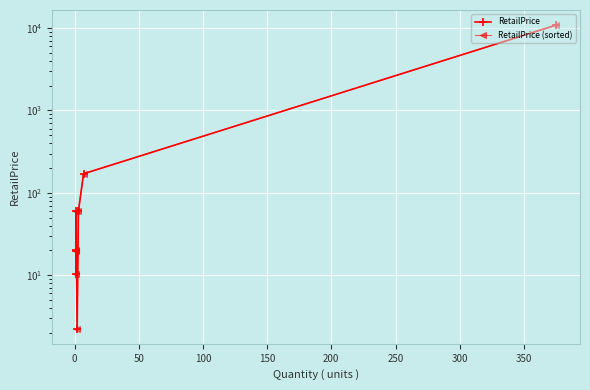

List the series in order of their peak value, highest first.

RetailPrice, RetailPrice (sorted)